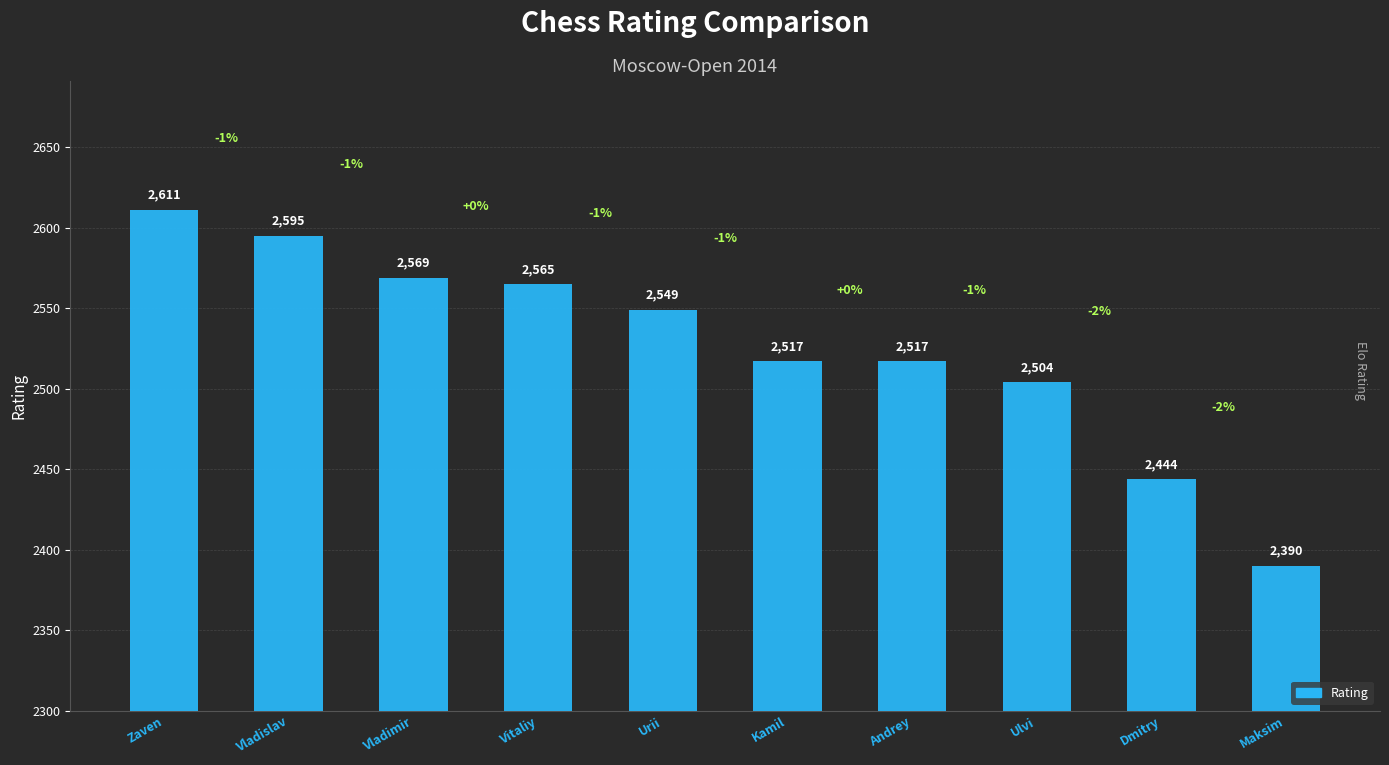

What is the difference between the maximum and minimum values?

221